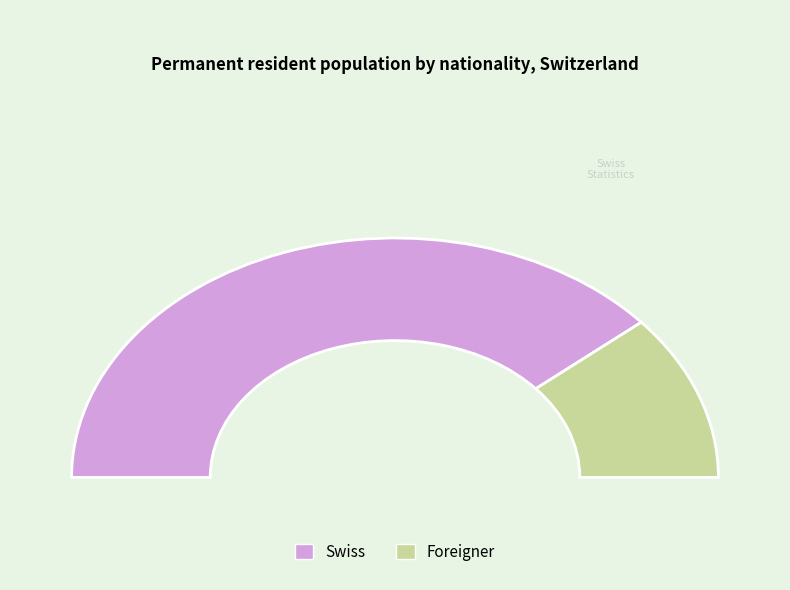

Which category has the biggest portion of the pie?

Swiss